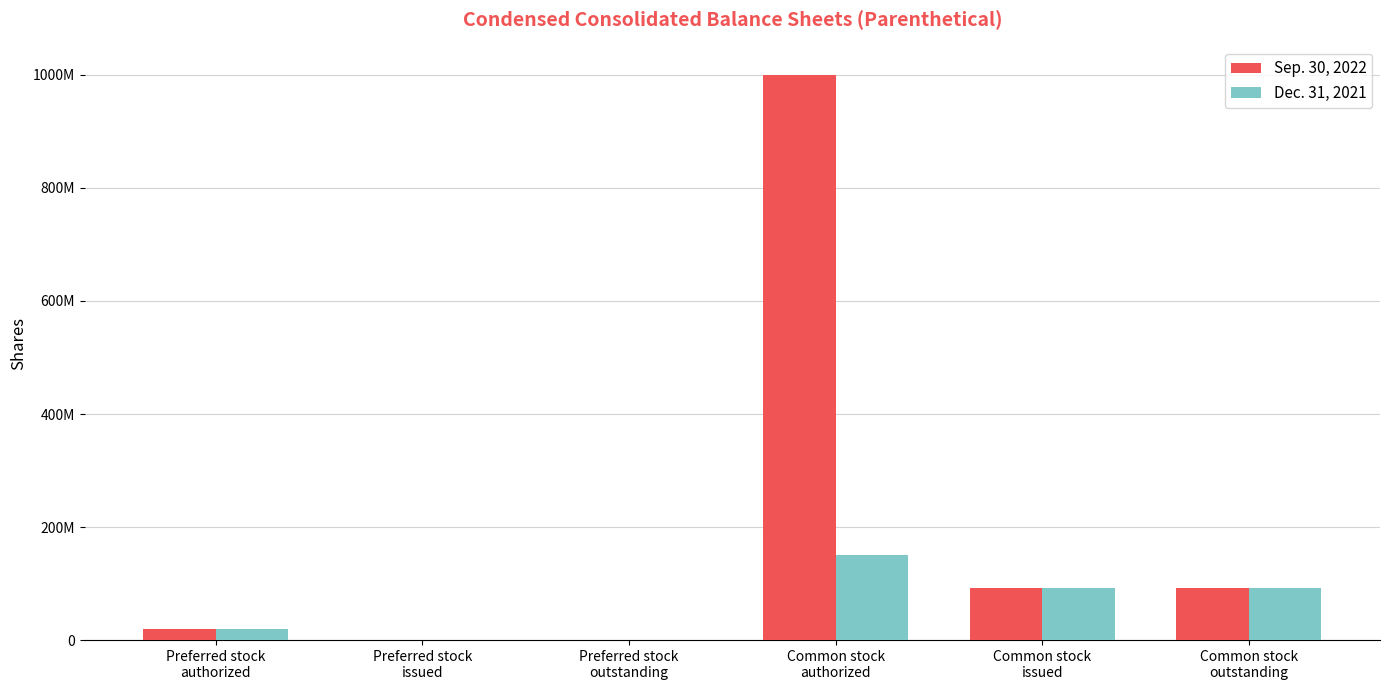

Are the bars grouped side by side (vs. stacked)?

Yes